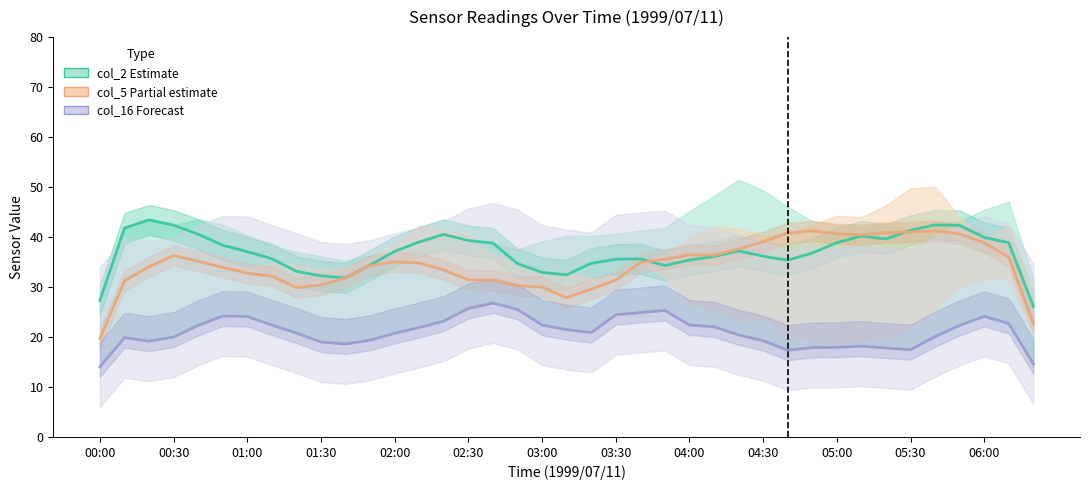

What is the difference between the maximum and second lowest values in the col_16 (Forecast) series?

12.2